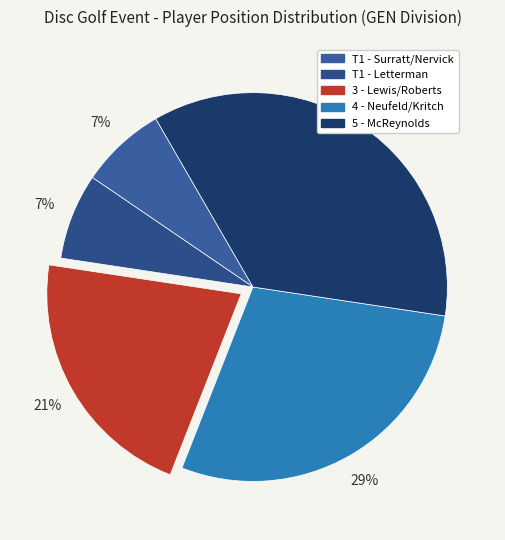

Which slice is the smallest?

T1 (Jeremy Surratt & Leif Nervick)